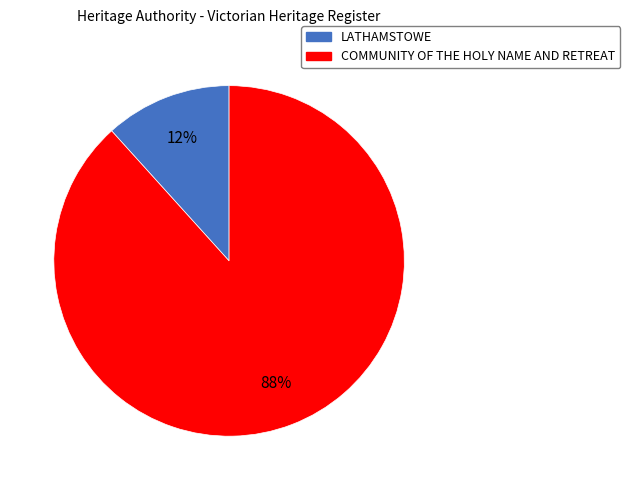

What percentage is the LATHAMSTOWE slice, to the nearest percent?

12%